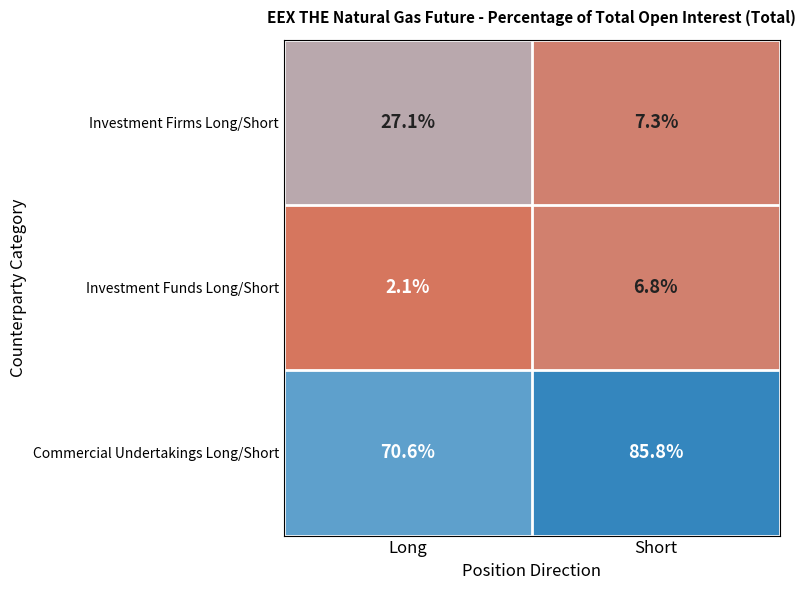

Reading left to right, list all the values displayed in this chart.

Investment Firms Long/Short: Long=27.1	Short=7.3
Investment Funds Long/Short: Long=2.1	Short=6.8
Commercial Undertakings Long/Short: Long=70.6	Short=85.8